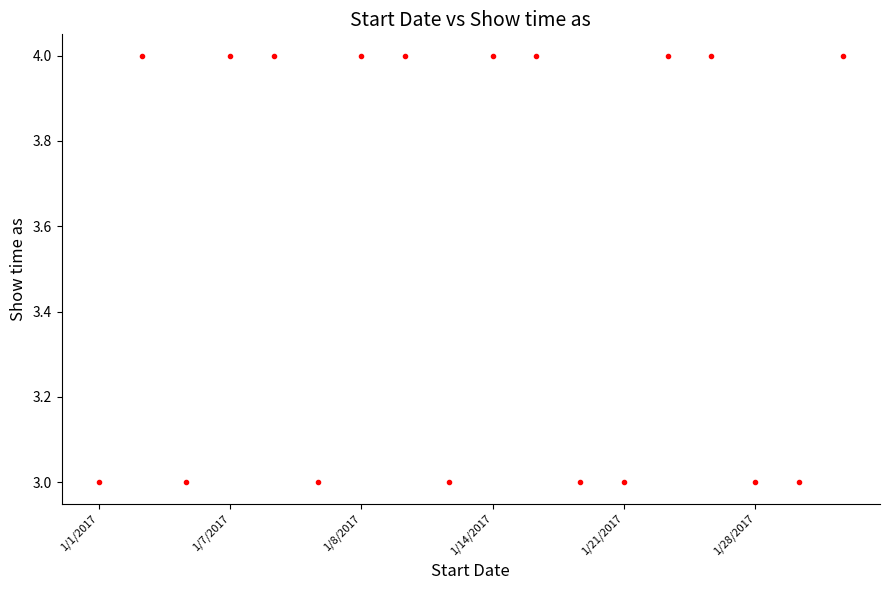

What is the value of the 17th point from the left?

3